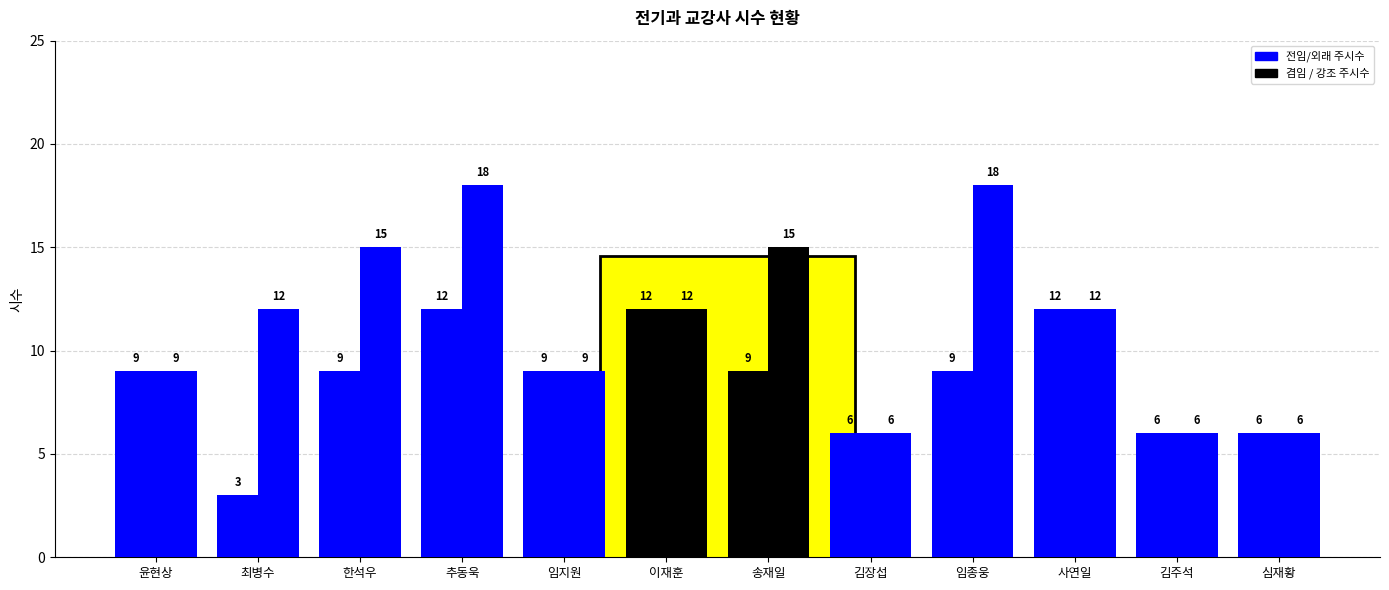

Are the bars grouped side by side (vs. stacked)?

Yes